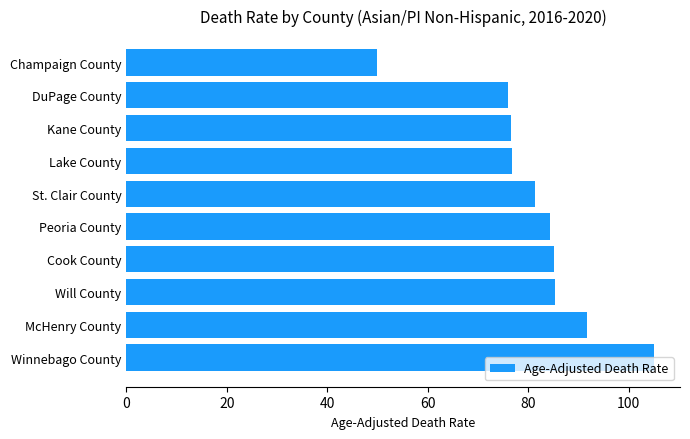

What is the smallest value displayed?

49.9